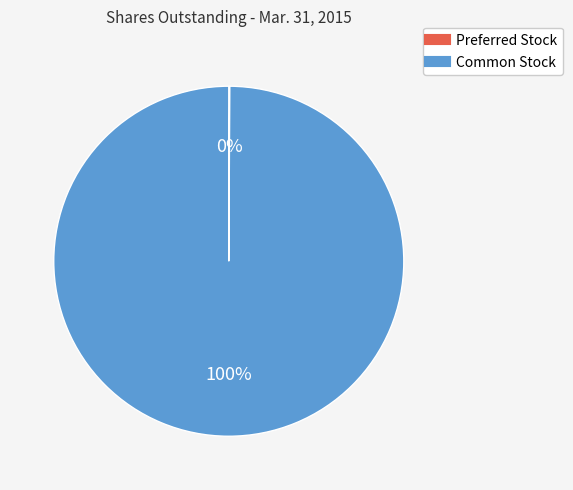

Which slice is the largest?

Common Stock